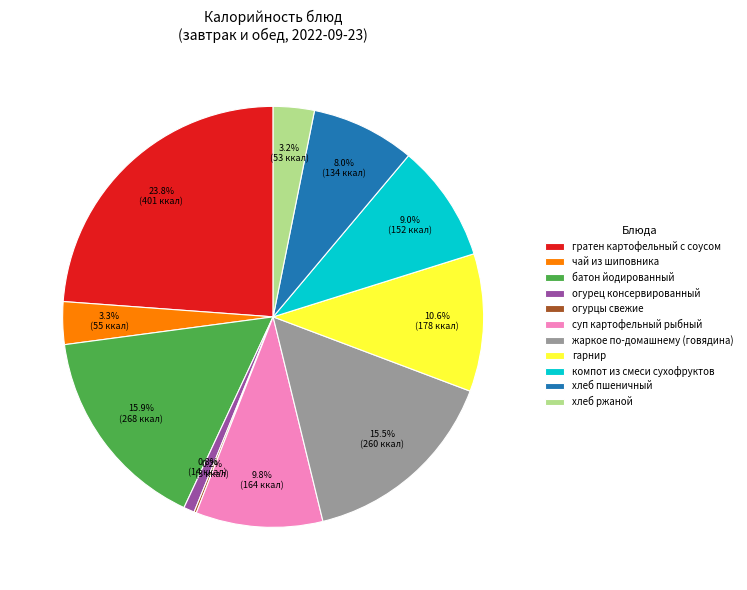

What percentage is the гратен картофельный с соусом slice, to the nearest percent?

24%